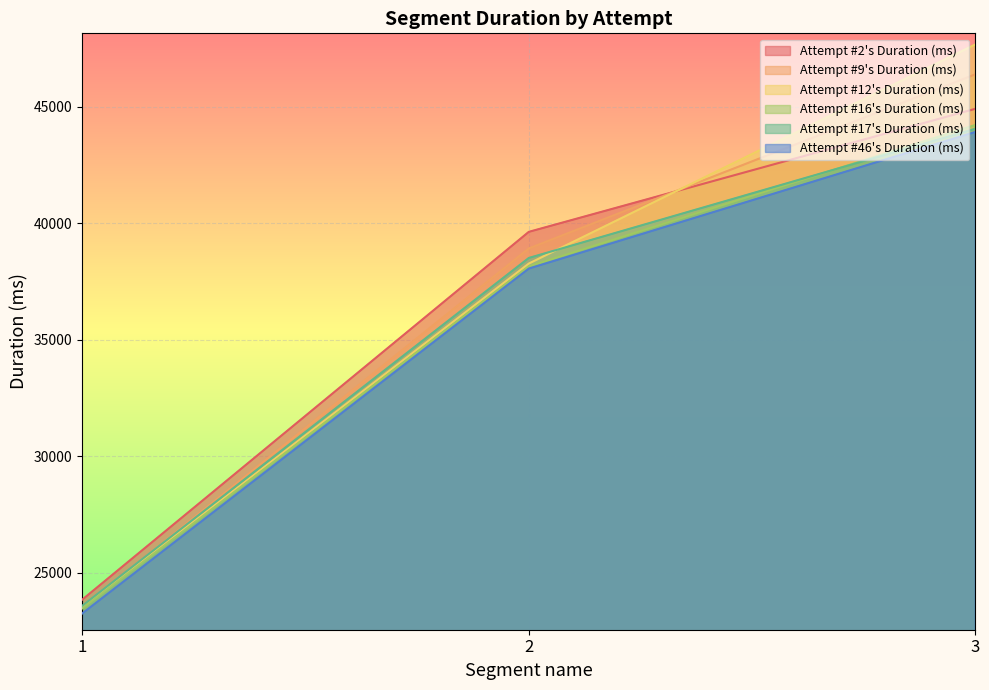

Count the number of data series in this chart.

6